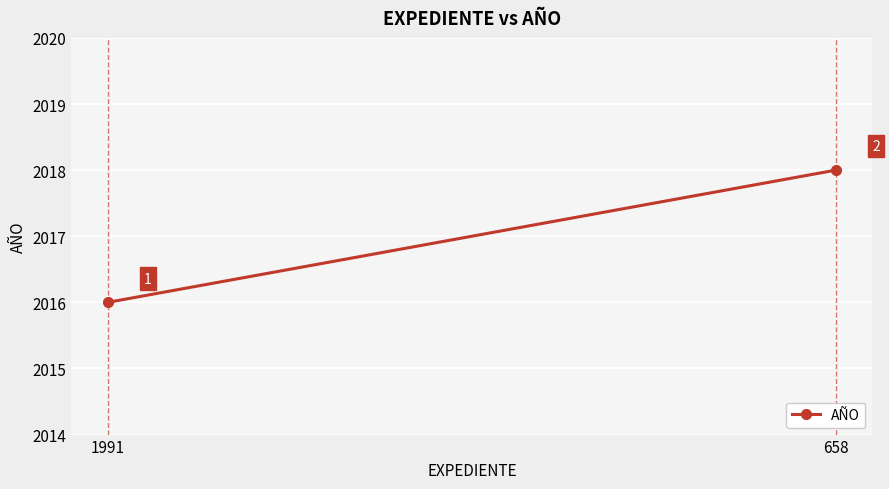

How many lines are shown in the chart?

1